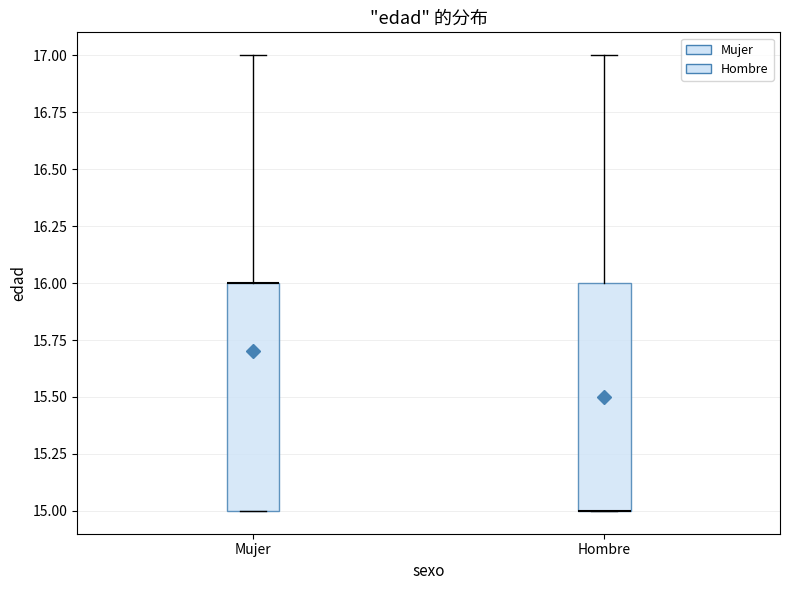

Where is the upper edge of the box for Mujer on the y-axis? The values are not printed on the chart, so give them approximately, as read against the axis.

16